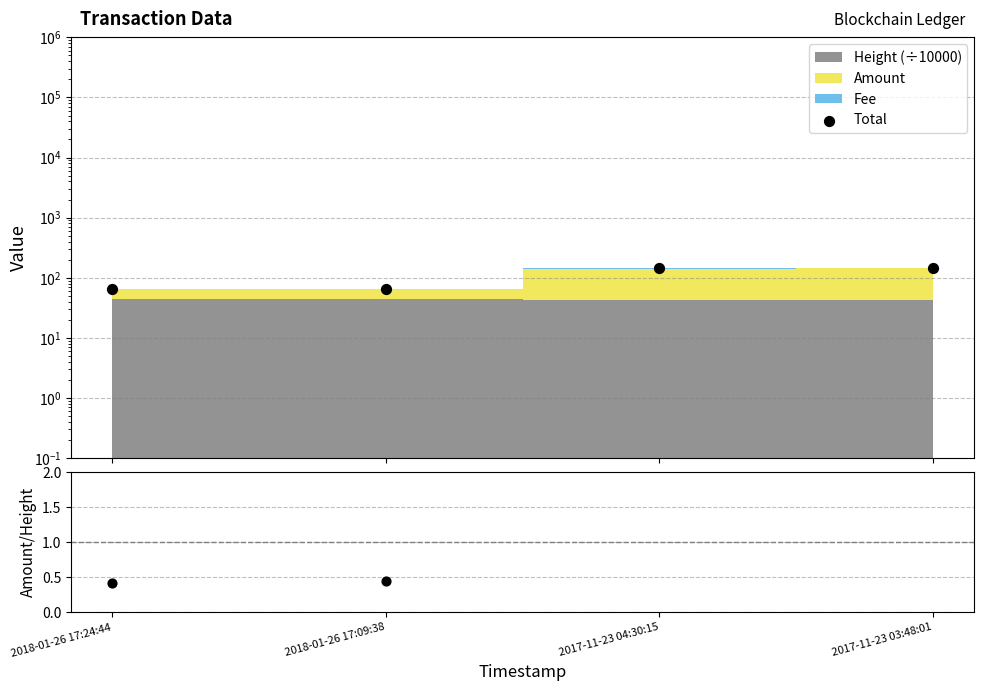

Which series reaches the maximum Y coordinate?

Total